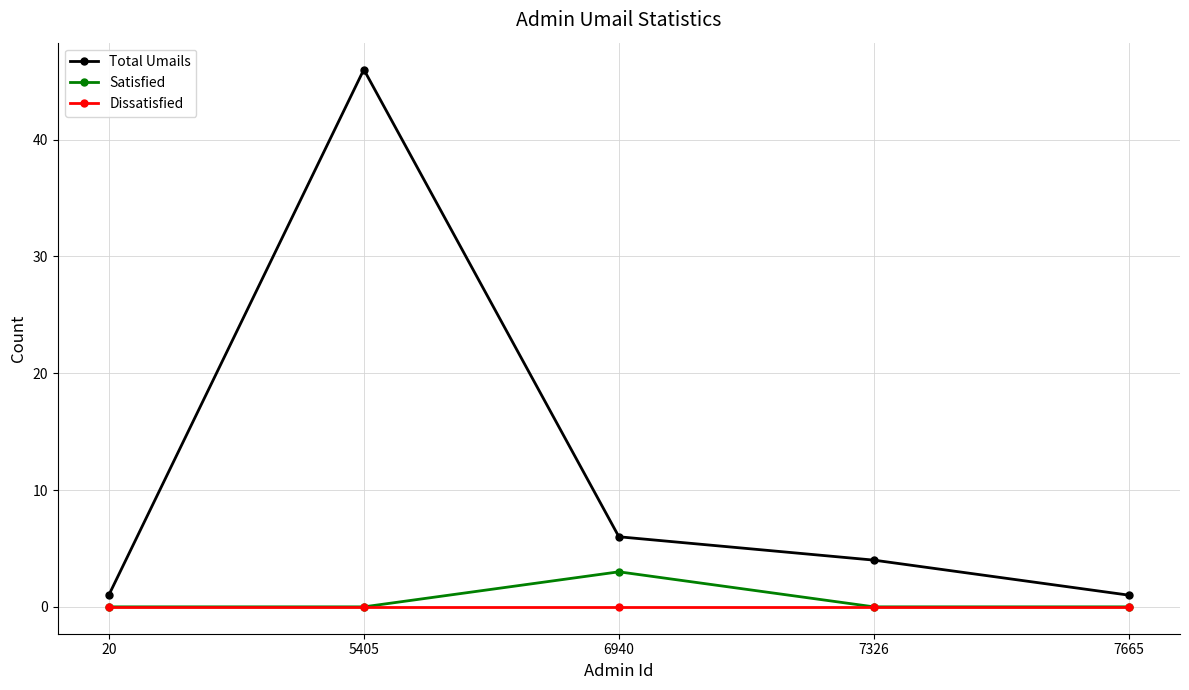

Does the chart have visible grid lines?

Yes